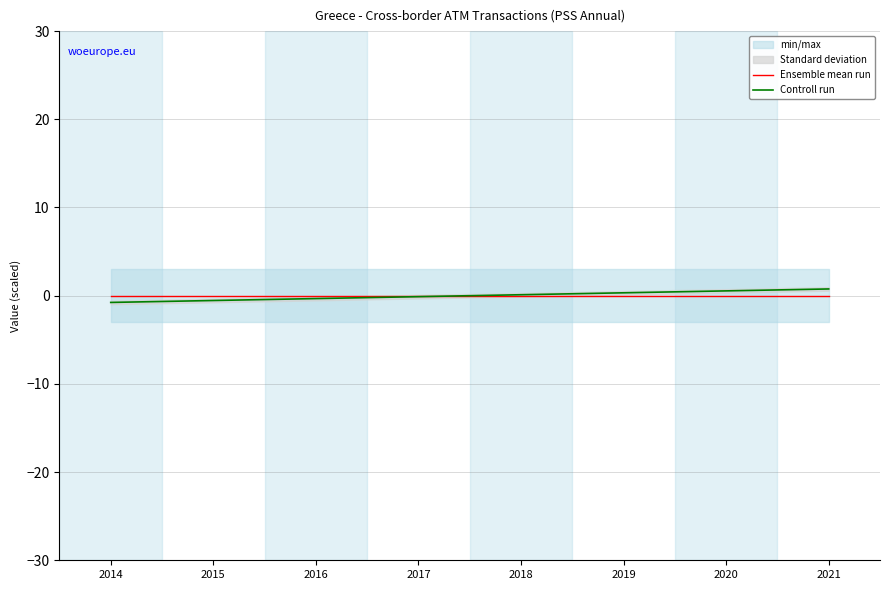

Reading left to right, transcribe all the data shown in this chart.

Ensemble mean run: 2014=0.0	2015=0.0	2016=0.0	2017=0.0	2018=0.0	2019=0.0	2020=0.0	2021=0.0
Controll run: 2014=-0.8	2015=-0.5	2016=-0.3	2017=-0.1	2018=0.1	2019=0.3	2020=0.5	2021=0.8